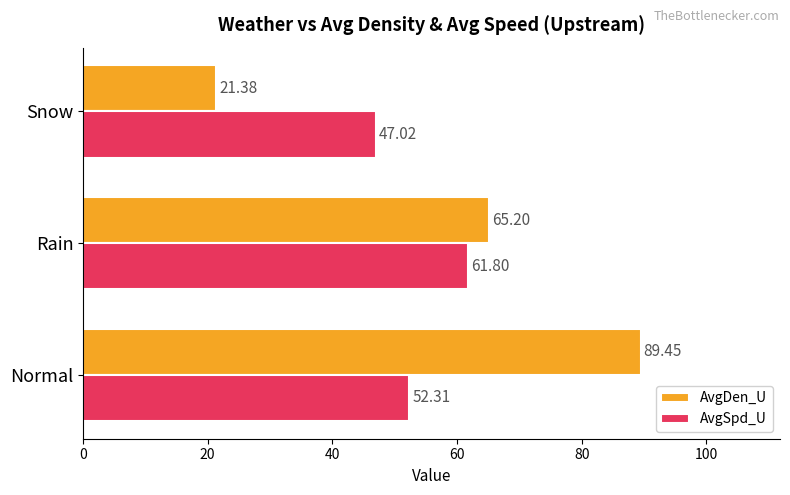

List the series in order of their peak value, highest first.

AvgDen_U, AvgSpd_U